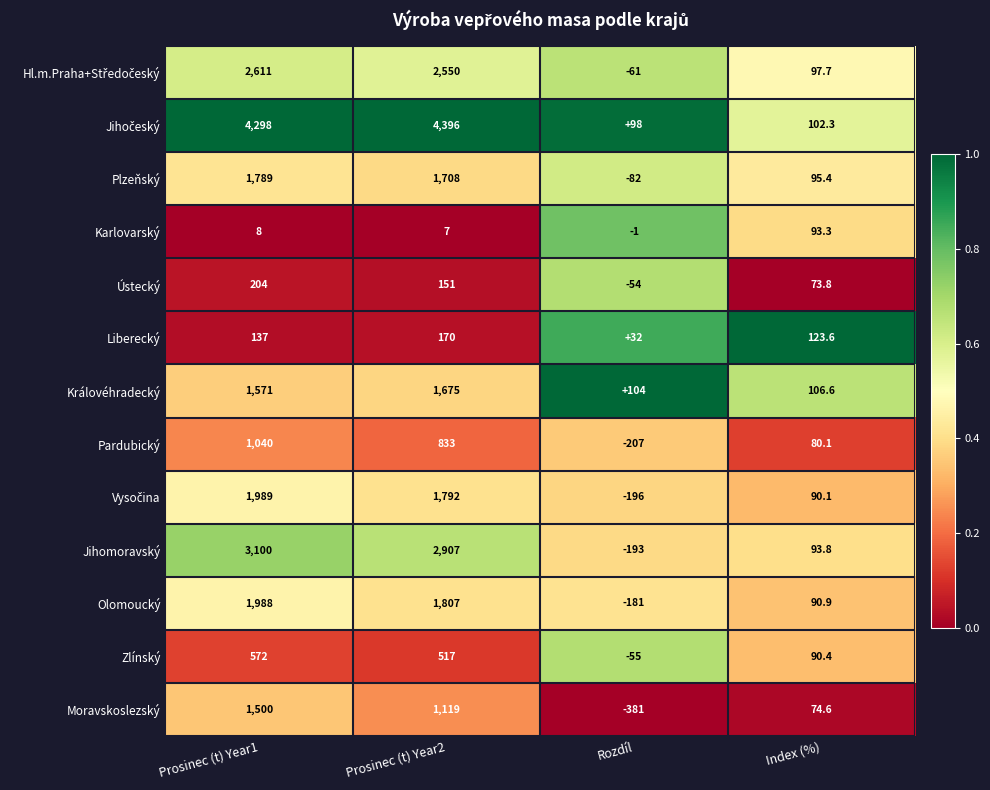

What is the difference between the maximum and minimum values in the Zlínský series?

627.0